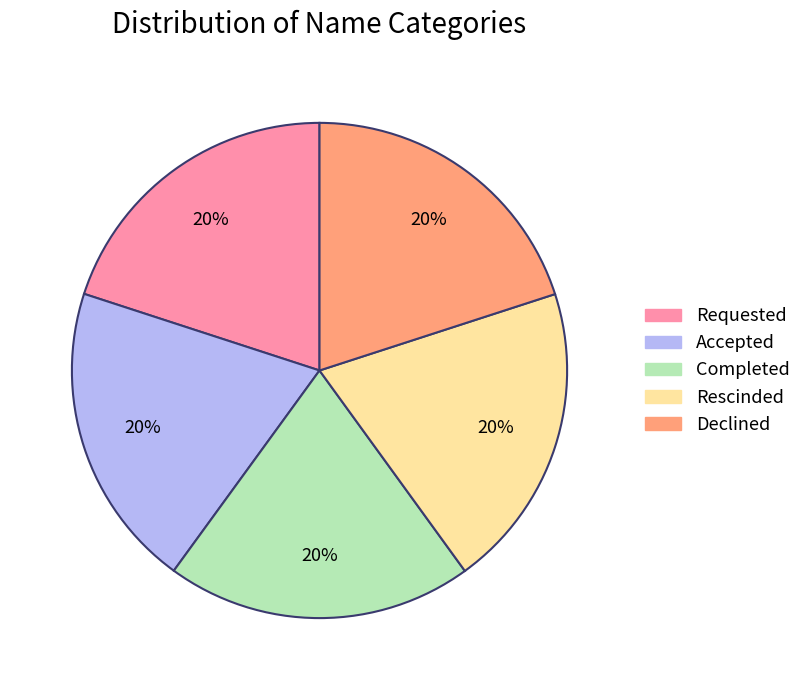

To the nearest percent, what percentage of the pie is Rescinded?

20%